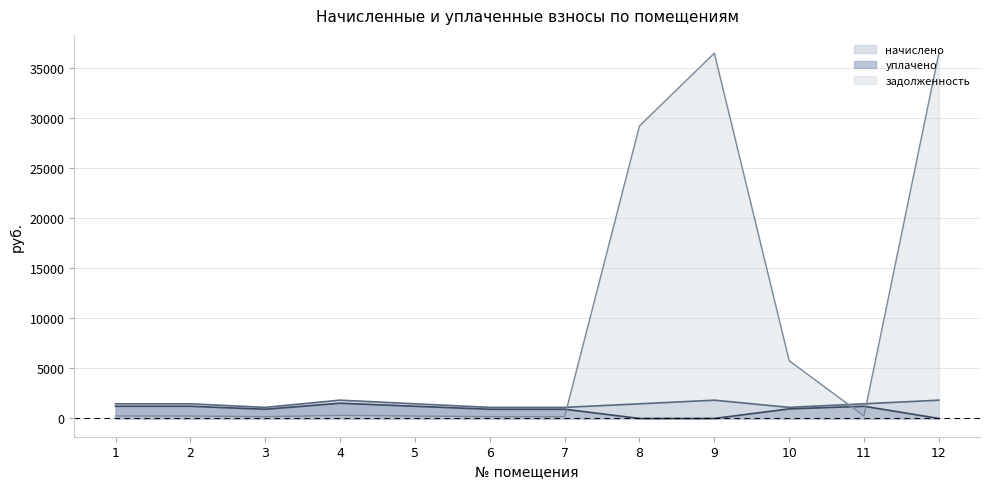

After their last crossing, which series has the higher values: начислено or задолженность?

задолженность